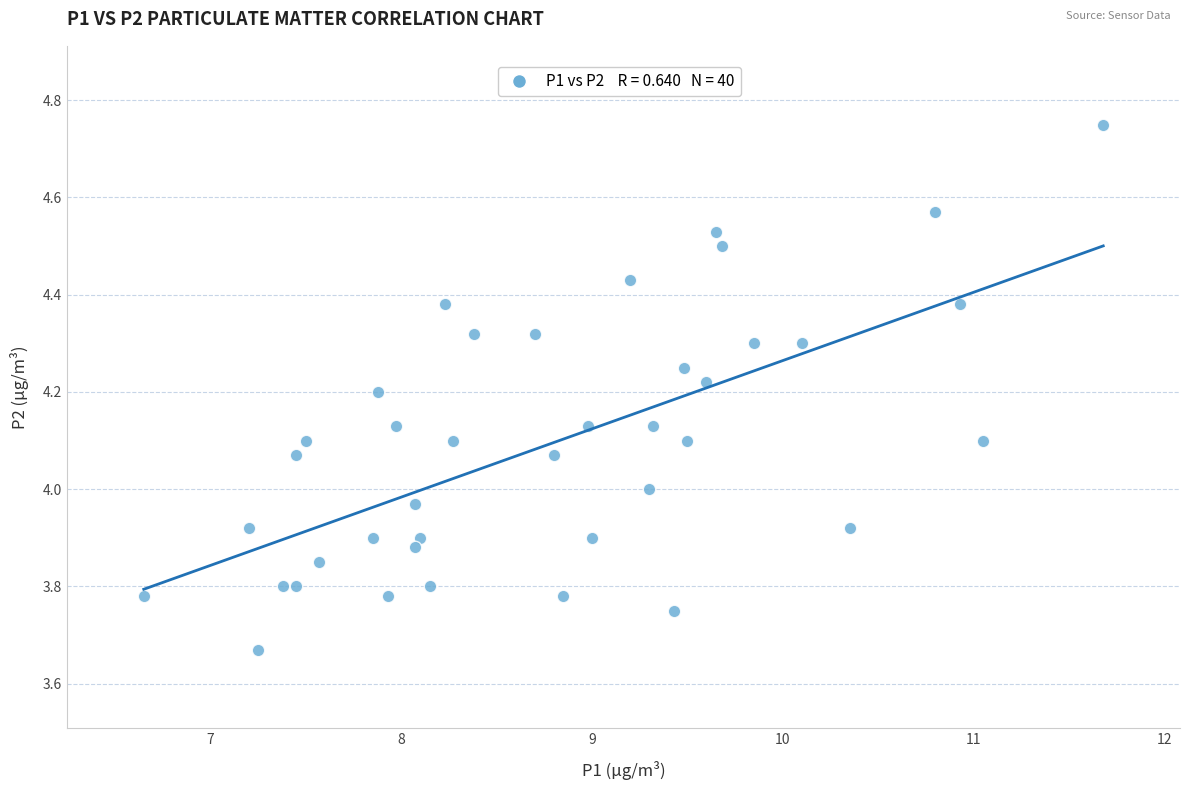

What is the range of Y values (max minus min)?

1.1